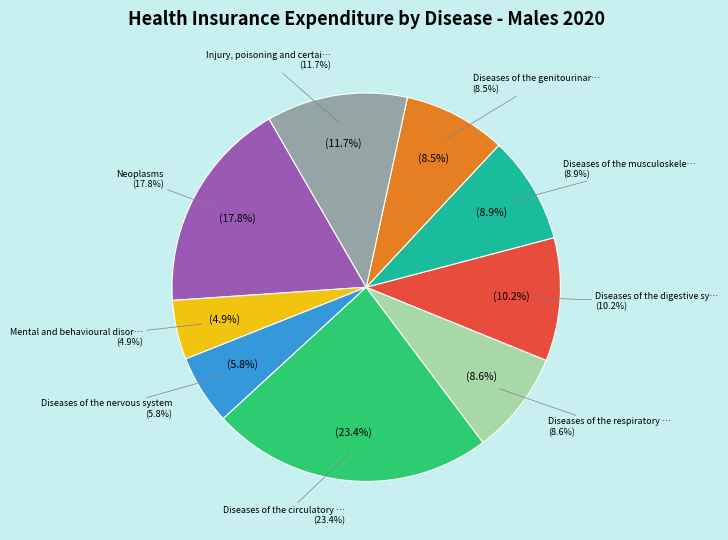

To the nearest percent, what is the combined percentage of Injury, poisoning and certain other and Diseases of the digestive system?

22%